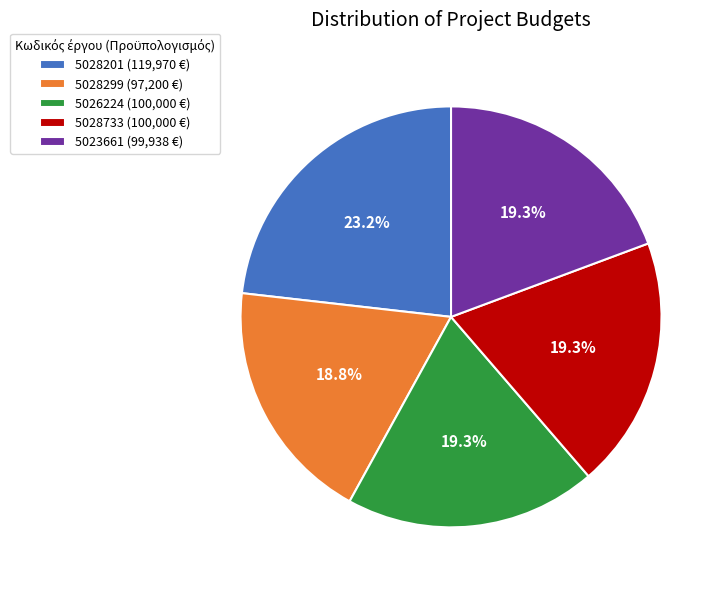

Is the sum of 5028733 and 5028201 greater than half?

No